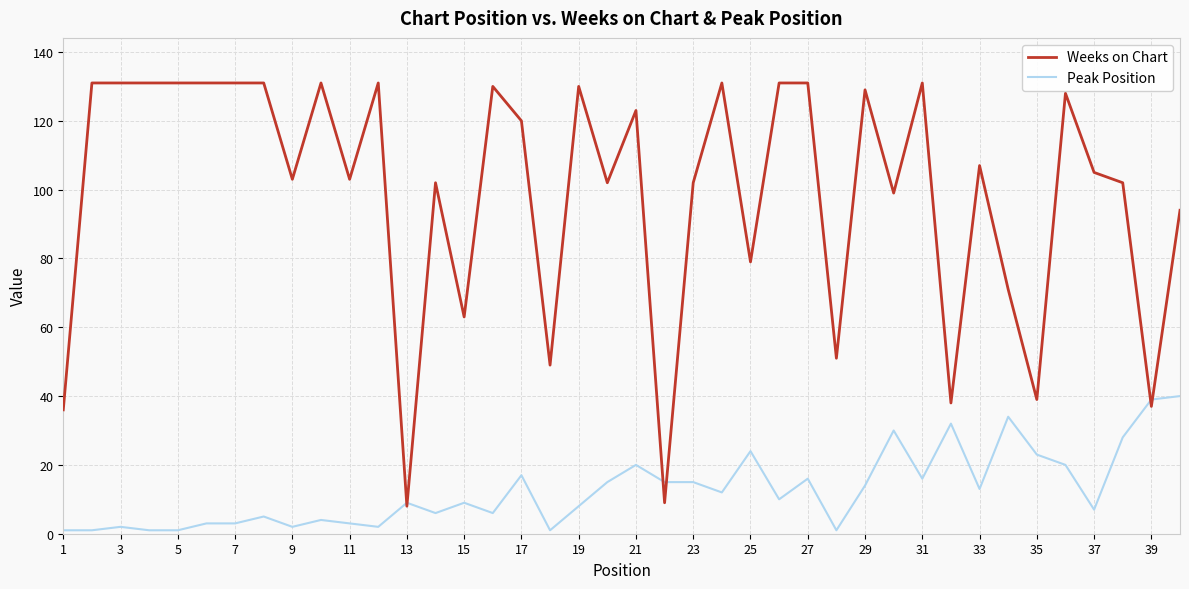

What is the lowest value of the Weeks on Chart series?

8